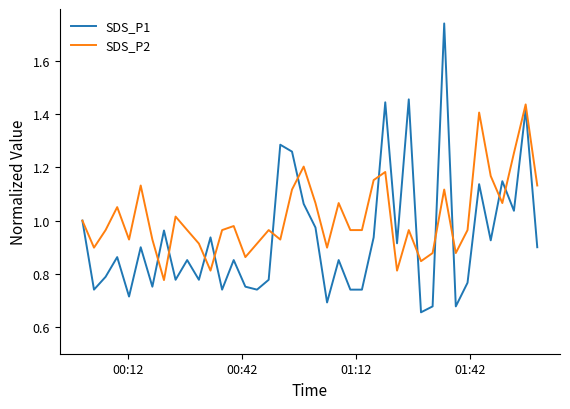

After their last crossing, which series has the higher values: SDS_P2 or SDS_P1?

SDS_P2